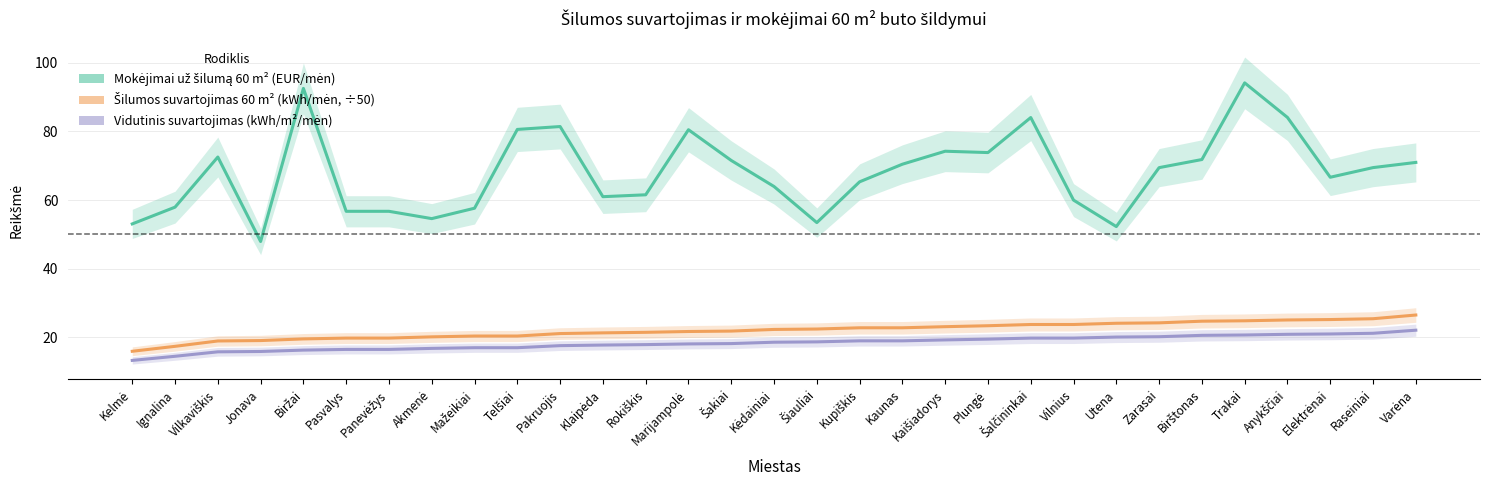

What position from the left is Pasvalys?

6